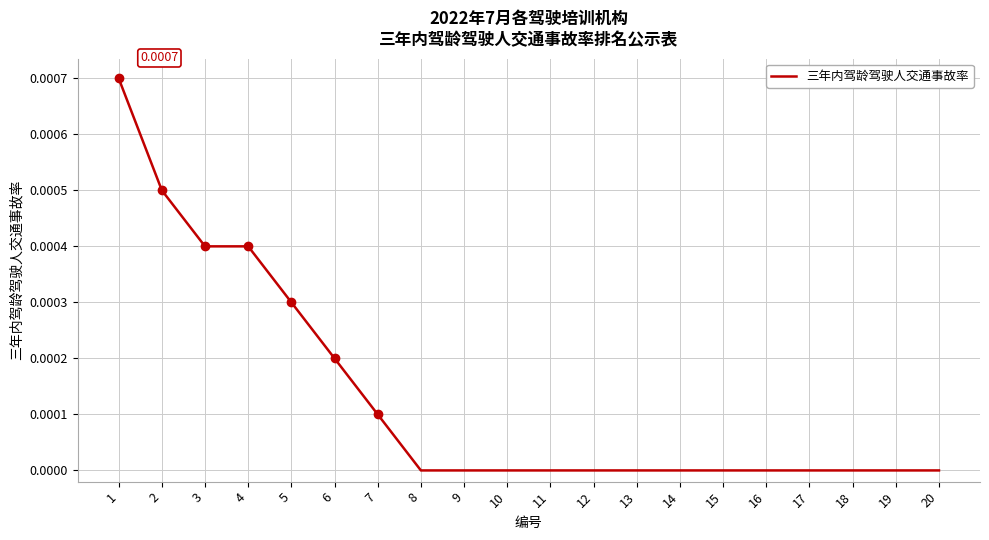

Which has a higher value, 14 or 4?

4